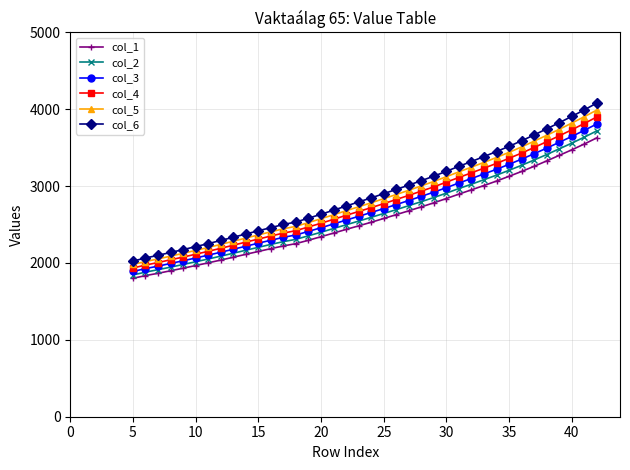

List the series in order of their overall mean, lowest first.

col_1, col_2, col_3, col_4, col_5, col_6